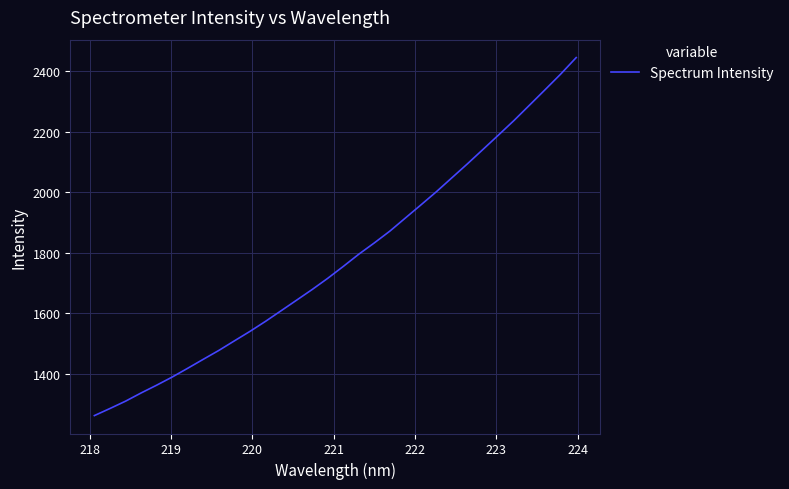

What is the difference between the maximum and minimum values?

1183.0